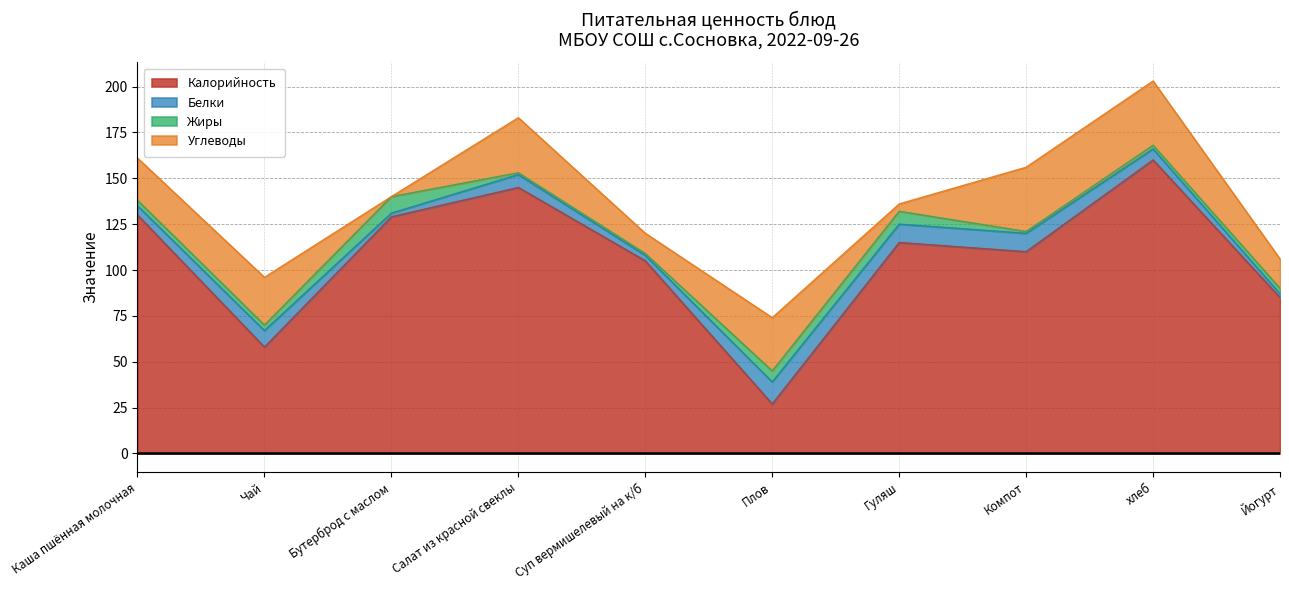

Which series has the widest spread of values?

Калорийность